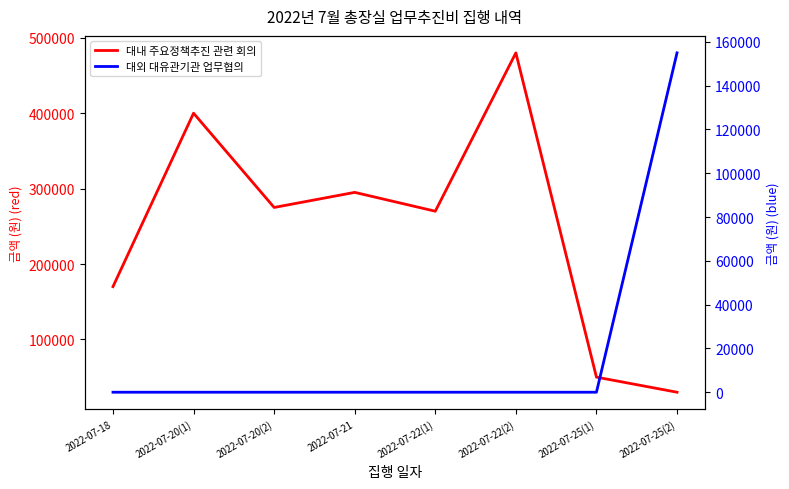

What is the maximum value for 대외 대유관기관 업무협의?

155000